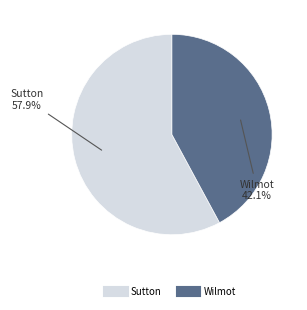

Which slice represents more than half of the pie?

Sutton